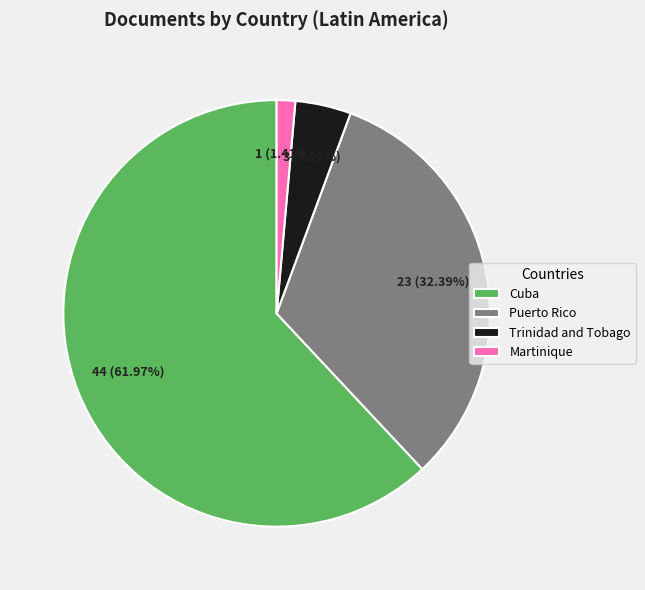

Between Trinidad and Tobago and Cuba, which is larger?

Cuba